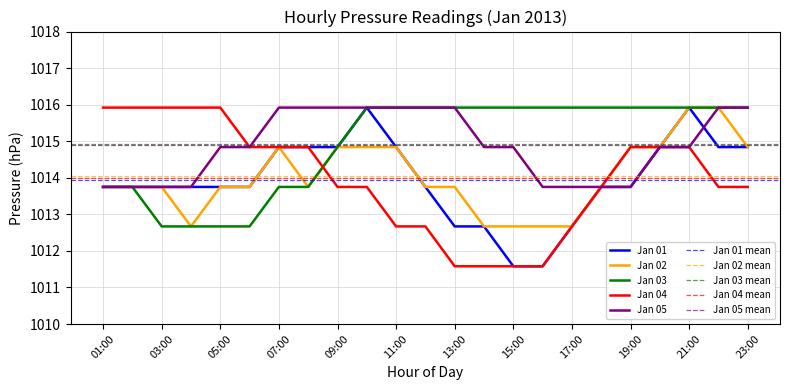

Reading left to right, list all the values displayed in this chart.

Jan 01: 01:00=1013.8	02:00=1013.8	03:00=1013.8	04:00=1013.8	05:00=1013.8	06:00=1013.8	07:00=1014.8	08:00=1014.8	09:00=1014.8	10:00=1015.9	11:00=1014.8	12:00=1013.8	13:00=1012.7	14:00=1012.7	15:00=1011.6	16:00=1011.6	17:00=1012.7	18:00=1013.8	19:00=1013.8	20:00=1014.8	21:00=1015.9	22:00=1014.8	23:00=1014.8
Jan 02: 01:00=1013.8	02:00=1013.8	03:00=1013.8	04:00=1012.7	05:00=1013.8	06:00=1013.8	07:00=1014.8	08:00=1013.8	09:00=1014.8	10:00=1014.8	11:00=1014.8	12:00=1013.8	13:00=1013.8	14:00=1012.7	15:00=1012.7	16:00=1012.7	17:00=1012.7	18:00=1013.8	19:00=1014.8	20:00=1014.8	21:00=1015.9	22:00=1015.9	23:00=1014.8
Jan 03: 01:00=1013.8	02:00=1013.8	03:00=1012.7	04:00=1012.7	05:00=1012.7	06:00=1012.7	07:00=1013.8	08:00=1013.8	09:00=1014.8	10:00=1015.9	11:00=1015.9	12:00=1015.9	13:00=1015.9	14:00=1015.9	15:00=1015.9	16:00=1015.9	17:00=1015.9	18:00=1015.9	19:00=1015.9	20:00=1015.9	21:00=1015.9	22:00=1015.9	23:00=1015.9
Jan 04: 01:00=1015.9	02:00=1015.9	03:00=1015.9	04:00=1015.9	05:00=1015.9	06:00=1014.8	07:00=1014.8	08:00=1014.8	09:00=1013.8	10:00=1013.8	11:00=1012.7	12:00=1012.7	13:00=1011.6	14:00=1011.6	15:00=1011.6	16:00=1011.6	17:00=1012.7	18:00=1013.8	19:00=1014.8	20:00=1014.8	21:00=1014.8	22:00=1013.8	23:00=1013.8
Jan 05: 01:00=1013.8	02:00=1013.8	03:00=1013.8	04:00=1013.8	05:00=1014.8	06:00=1014.8	07:00=1015.9	08:00=1015.9	09:00=1015.9	10:00=1015.9	11:00=1015.9	12:00=1015.9	13:00=1015.9	14:00=1014.8	15:00=1014.8	16:00=1013.8	17:00=1013.8	18:00=1013.8	19:00=1013.8	20:00=1014.8	21:00=1014.8	22:00=1015.9	23:00=1015.9